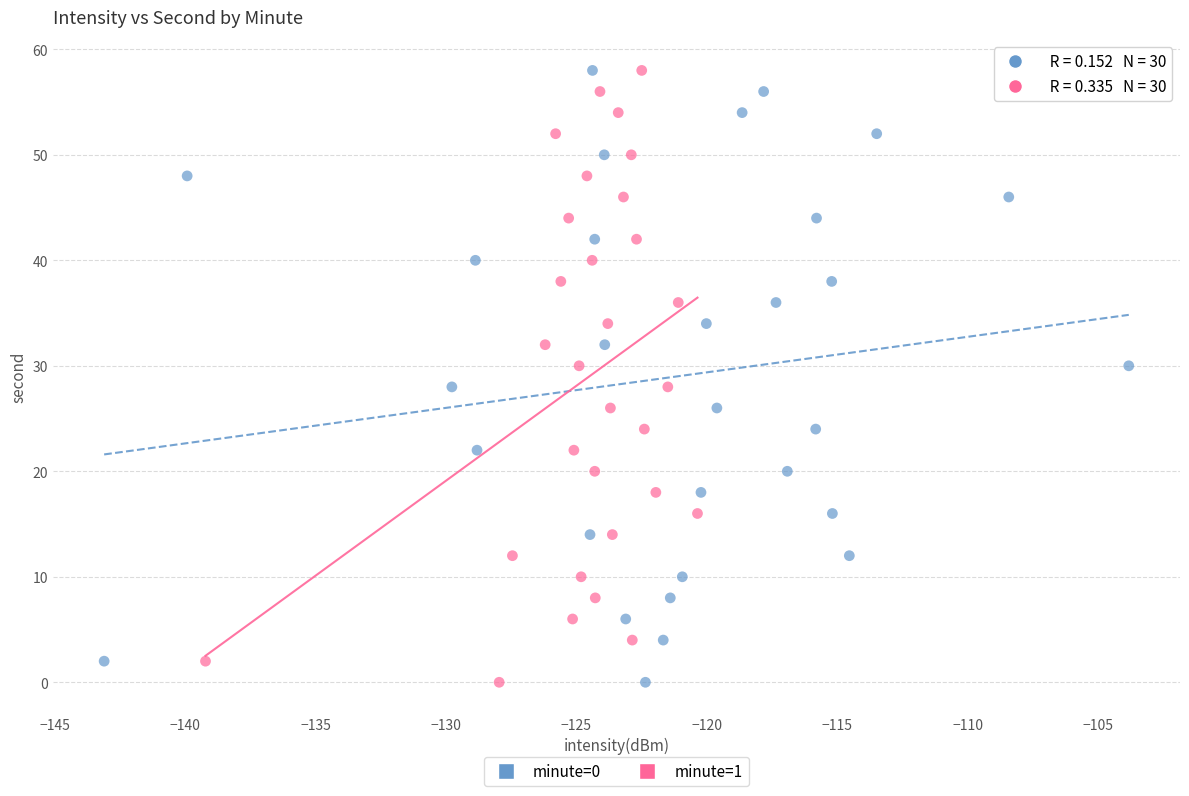

What are all the series names shown in the legend?

minute=0, minute=1